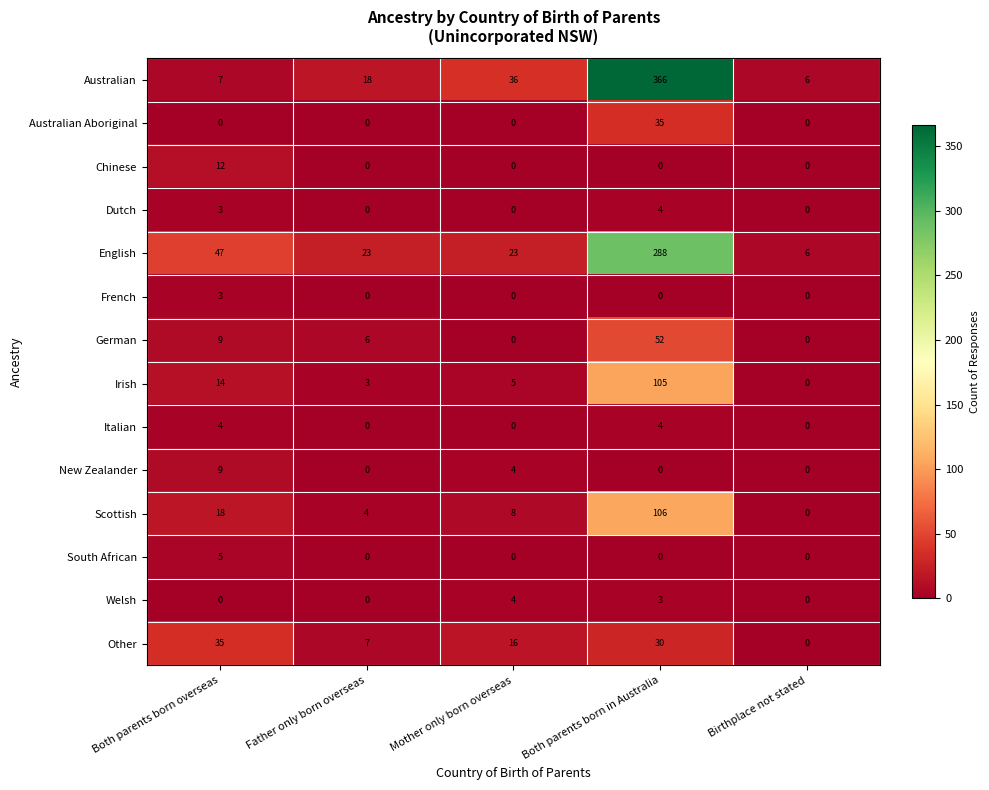

The value of Welsh at Father only born overseas is 0. True or false?

True